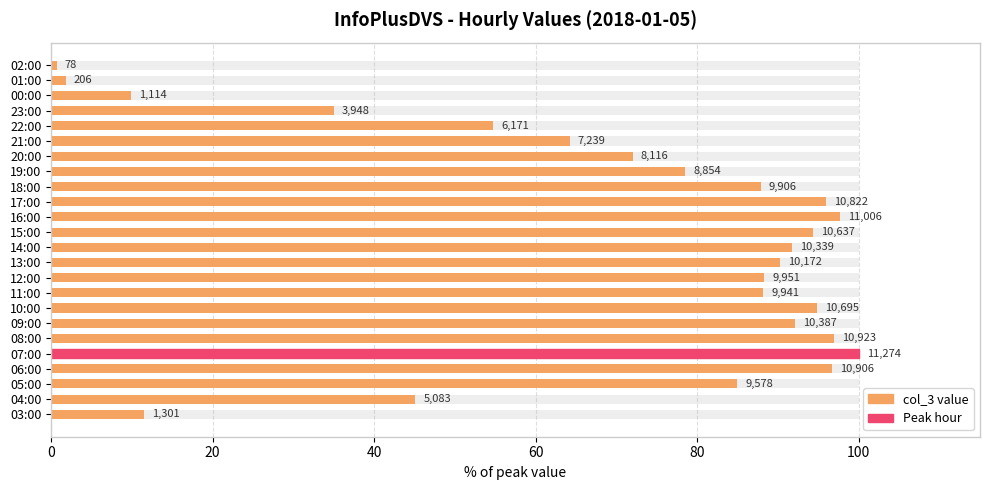

True or false: the data shows 24.6 at 22:00.

False